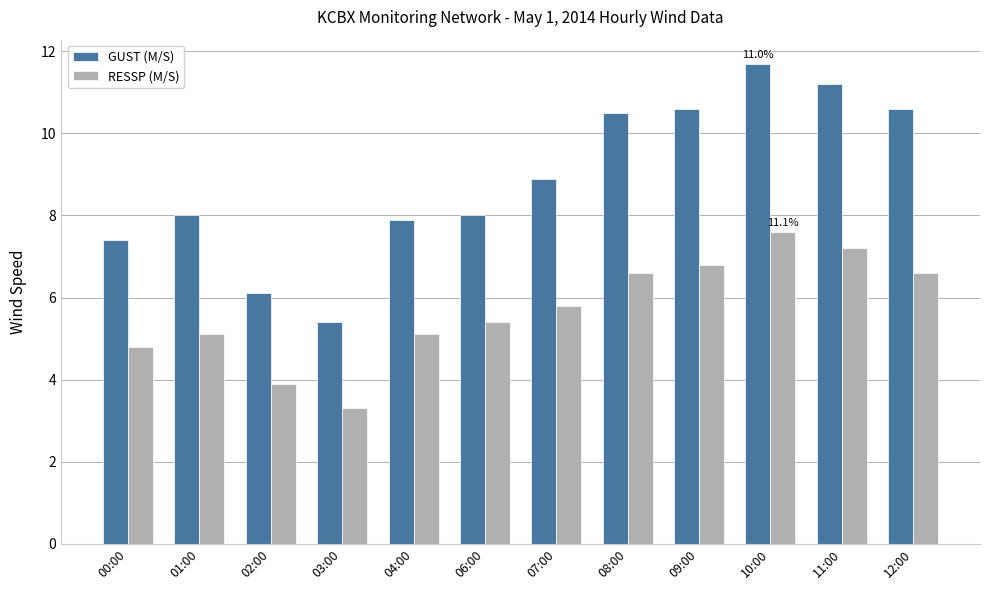

What is the average value of the GUST (M/S) series?

8.9